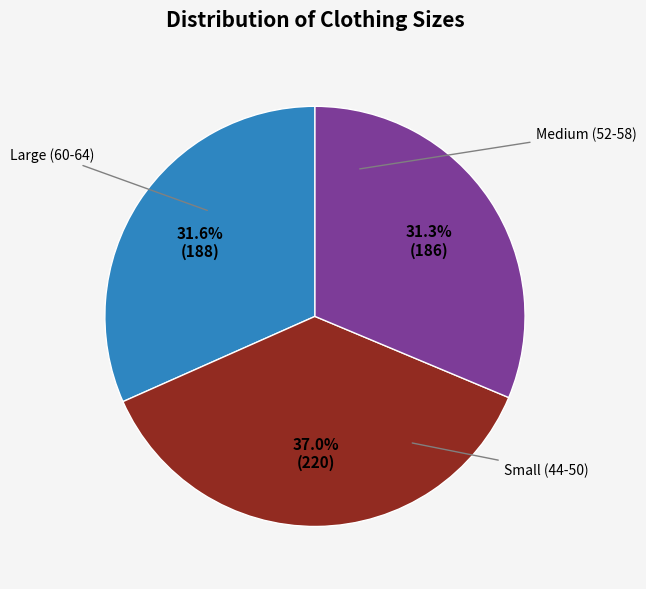

How many segments does this pie chart have?

3